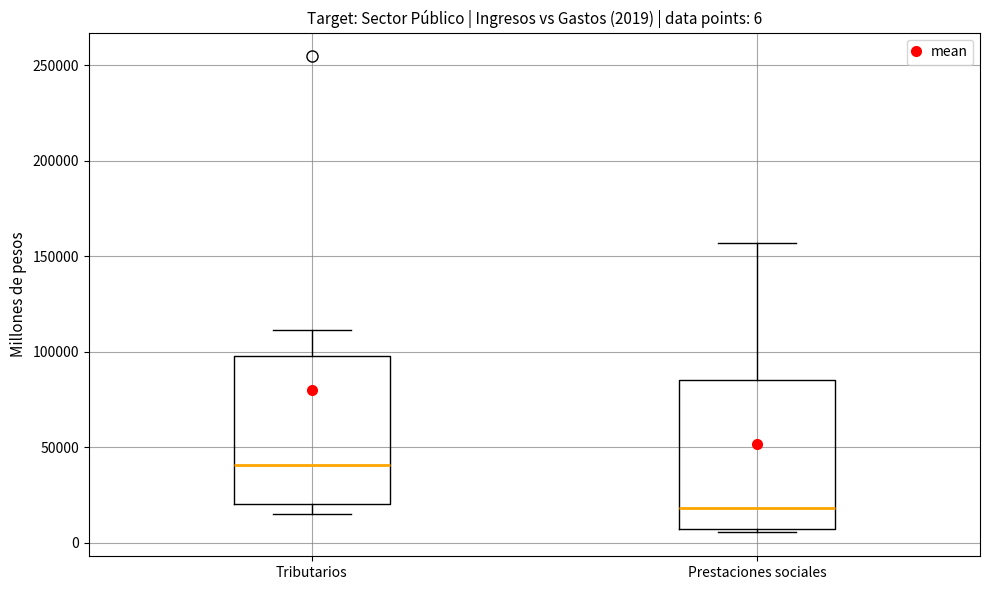

Which box's median line is the lowest?

Prestaciones sociales